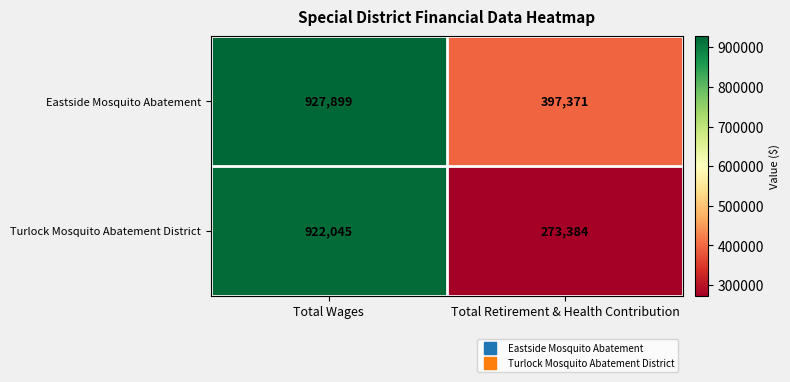

What is the difference between the maximum and minimum values in the Turlock Mosquito Abatement District series?

648661